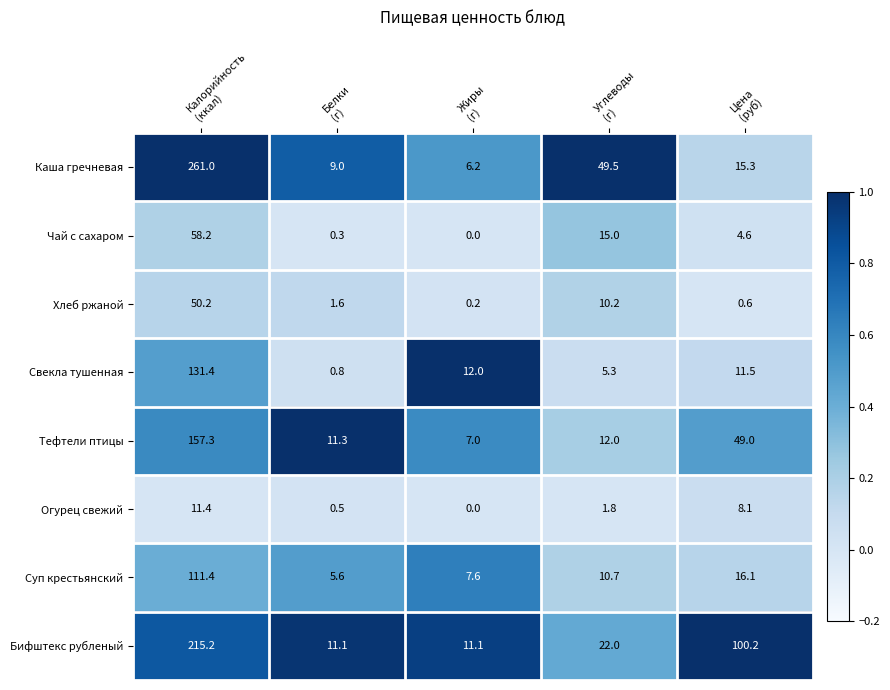

What is the average value of the Чай с сахаром series?

15.6